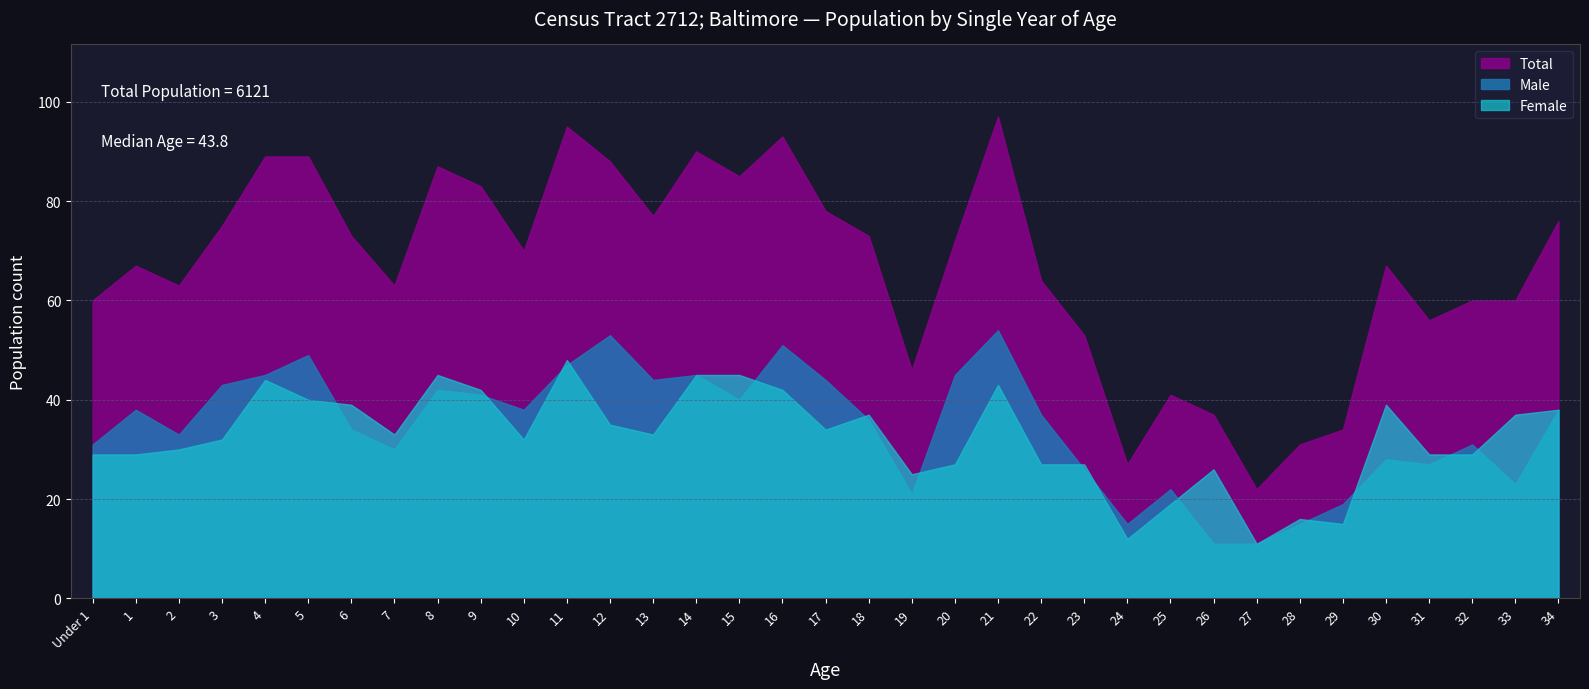

What is the difference between the maximum and minimum values in the Male series?

43